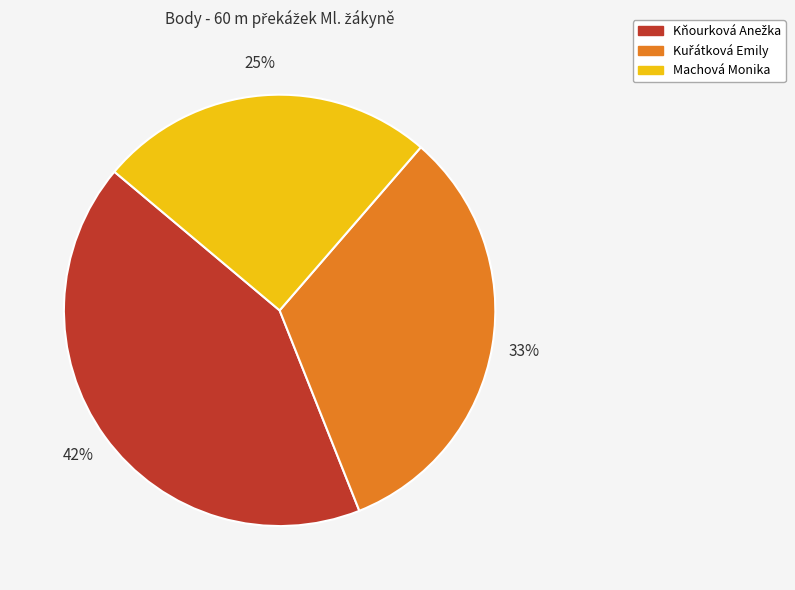

Is there any slice that represents more than half of the pie?

No